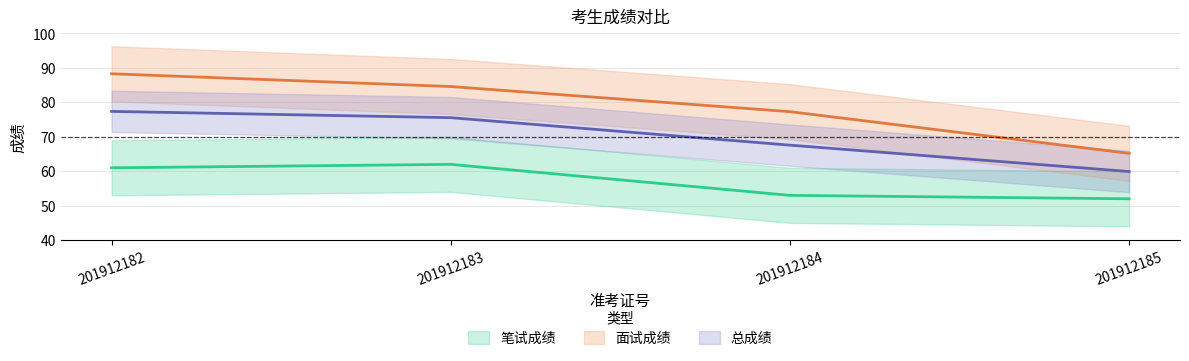

Which series has the largest total across all categories?

面试成绩